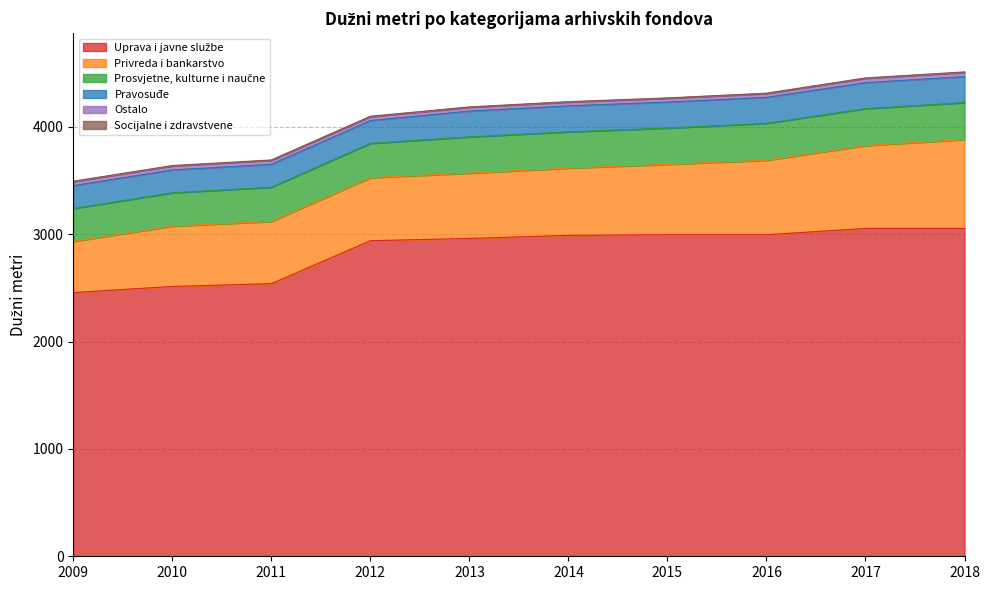

List the series in order of their peak value, highest first.

Uprava i javne službe, Privreda i bankarstvo, Prosvjetne, kulturne i naučne, Pravosuđe, Ostalo, Socijalne i zdravstvene